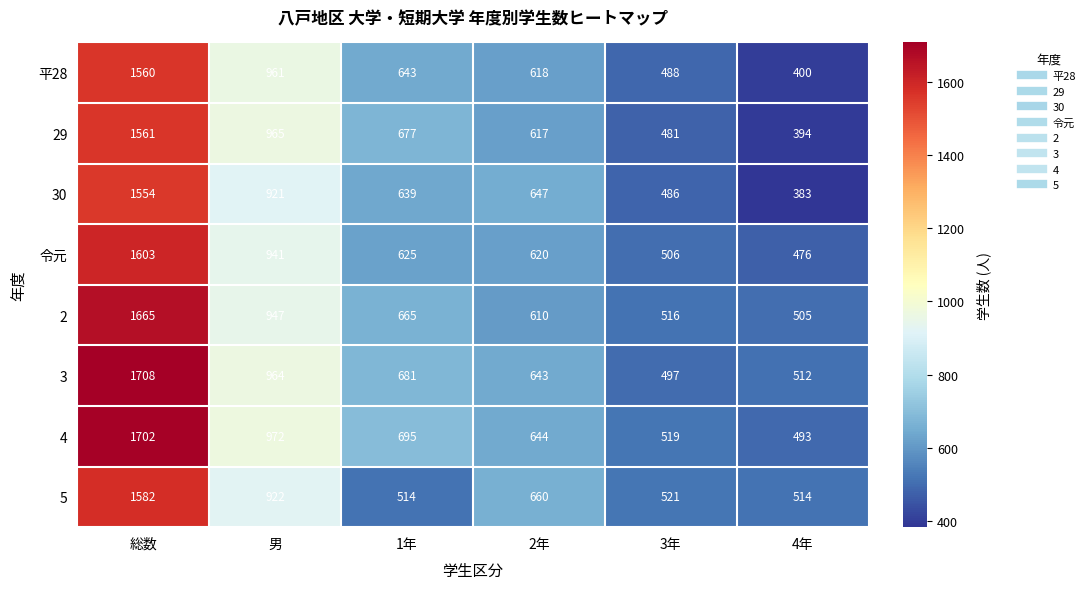

At which label is 2 closest to 1085?

男